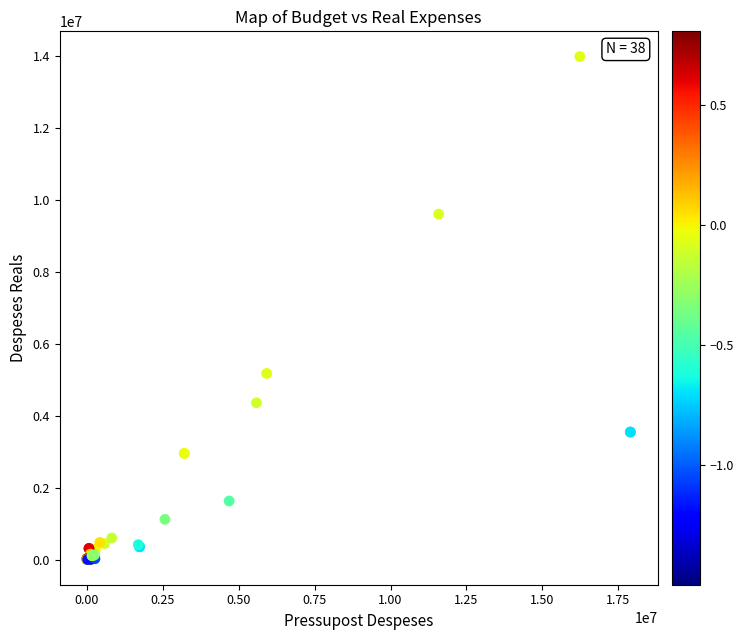

What Y value in the scatter plot is closest to 6986855?

5170603.3